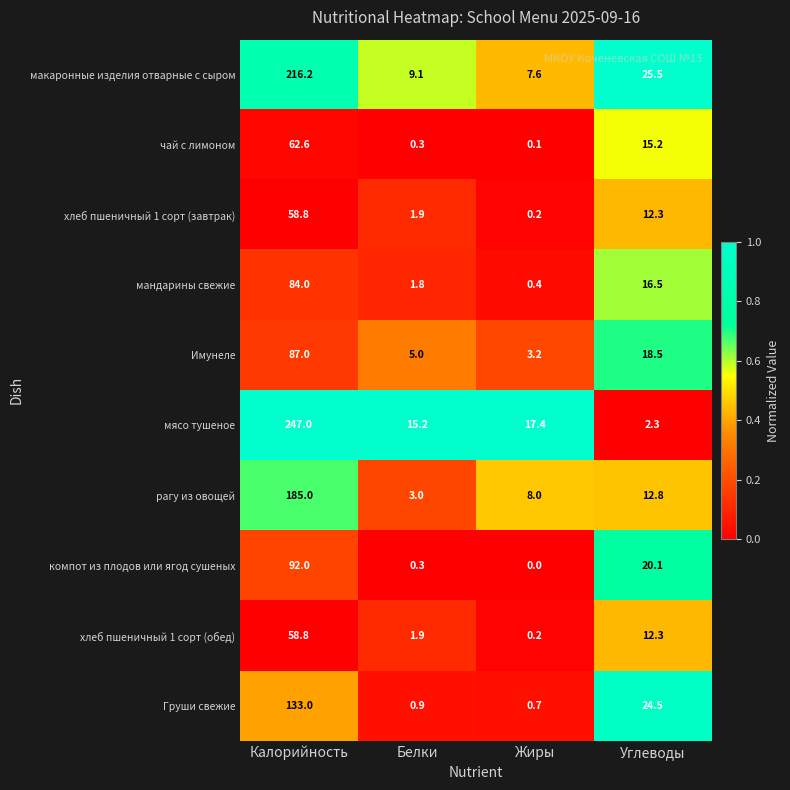

Rank the categories by макаронные изделия отварные с сыром value from lowest to highest.

Жиры, Белки, Углеводы, Калорийность